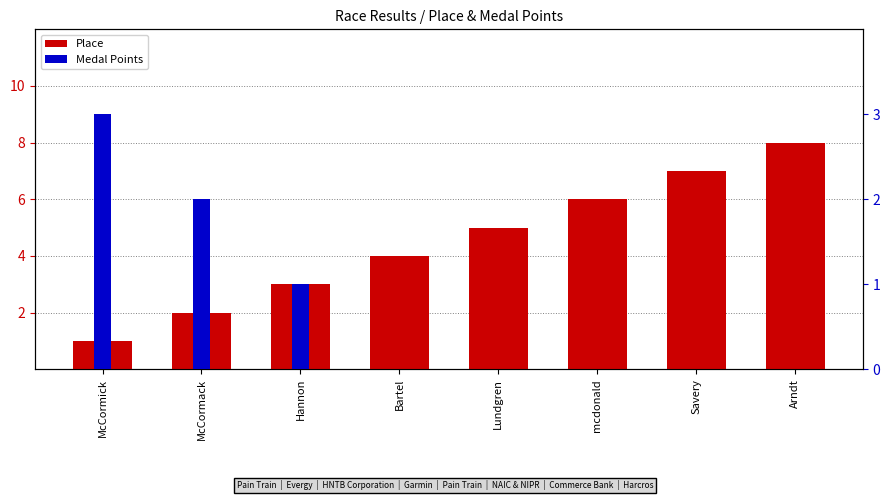

What position from the right is McCormack?

7